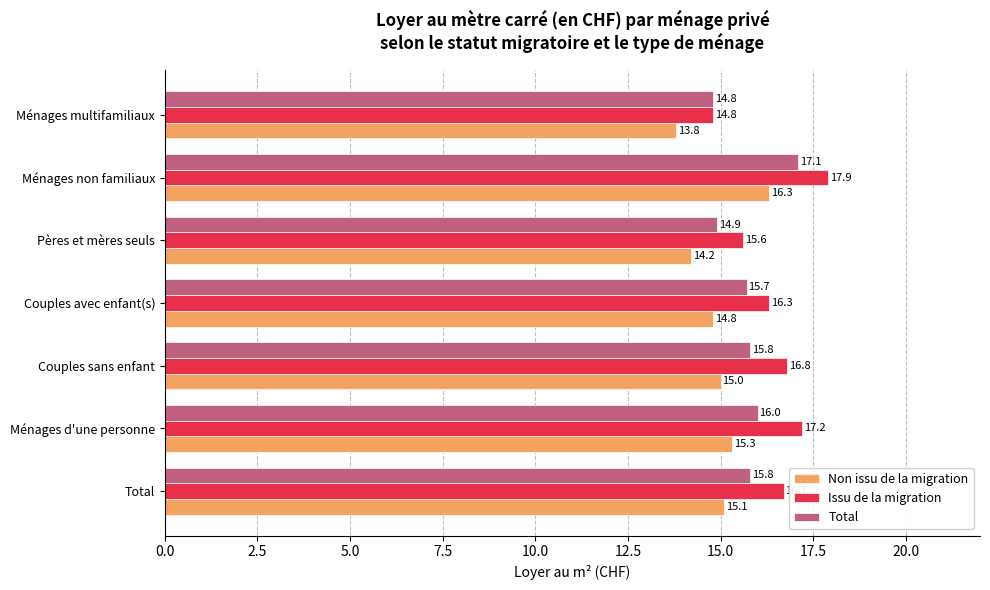

At which category is the sum across all series the highest?

Ménages non familiaux